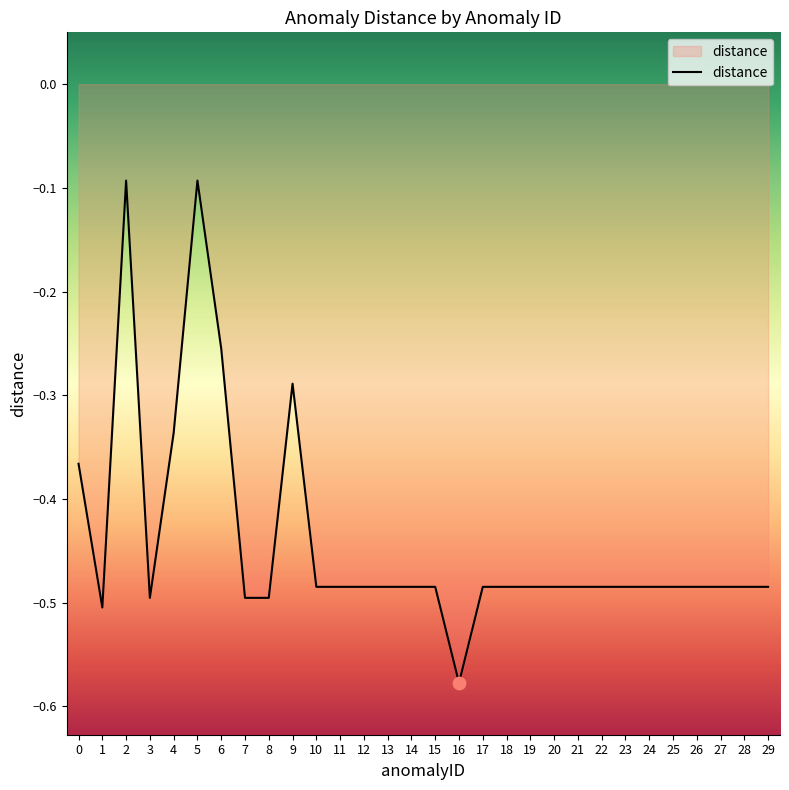

Between 2 and 24, which is larger?

2